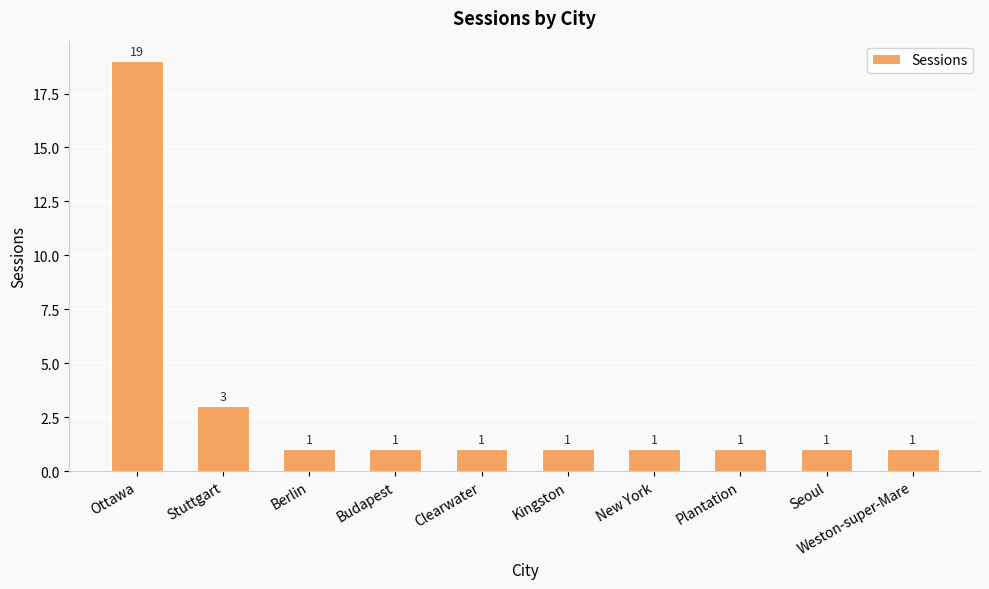

Reading left to right, extract all data points from this chart.

Ottawa=19	Stuttgart=3	Berlin=1	Budapest=1	Clearwater=1	Kingston=1	New York=1	Plantation=1	Seoul=1	Weston-super-Mare=1